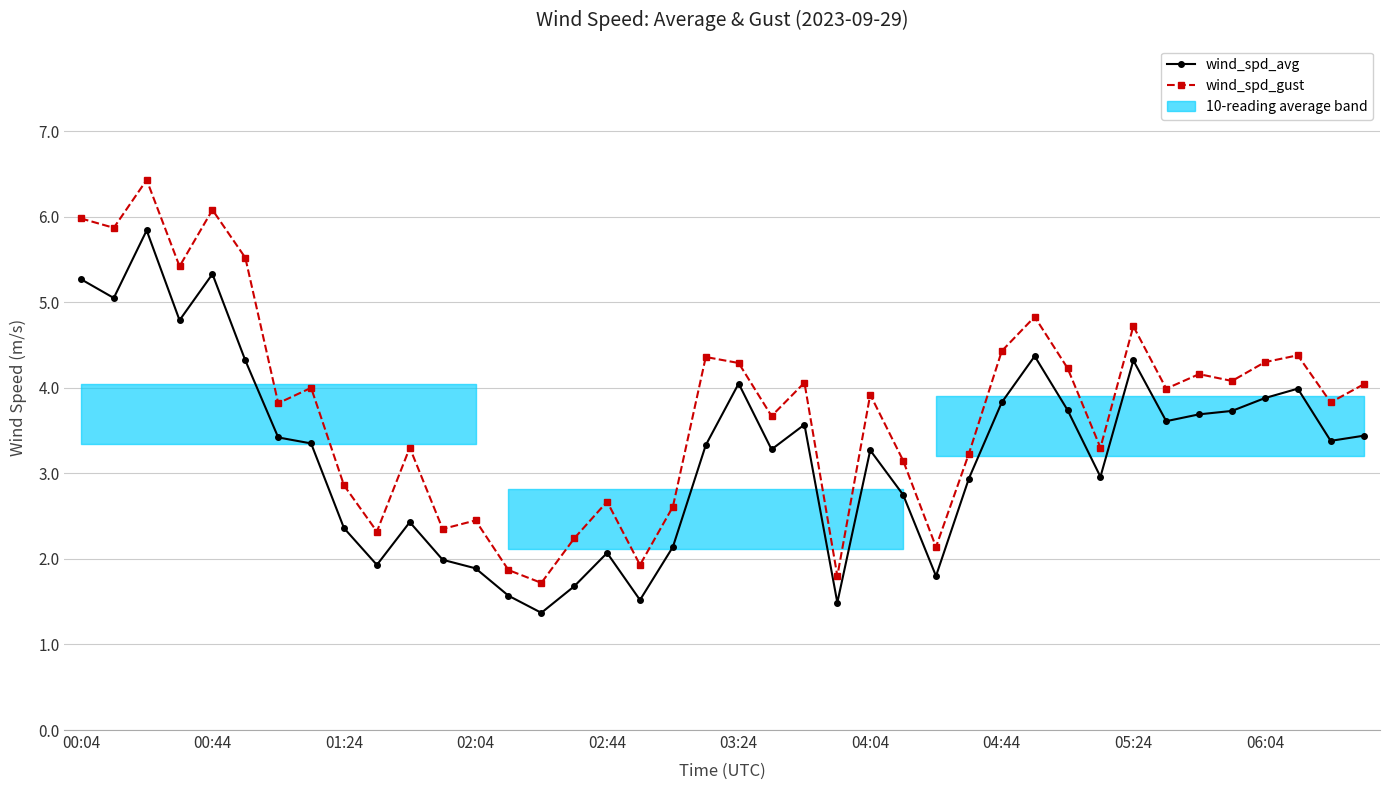

How many categories are shown in the chart?

40